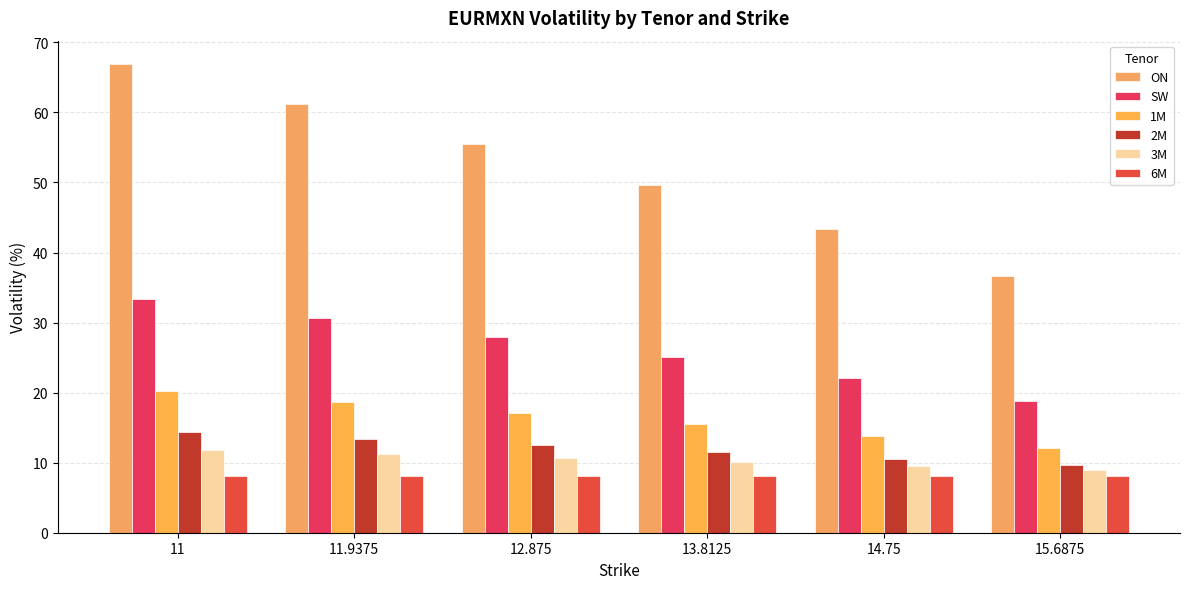

Between 11.9375 and 12.875, which series saw the biggest shift?

ON